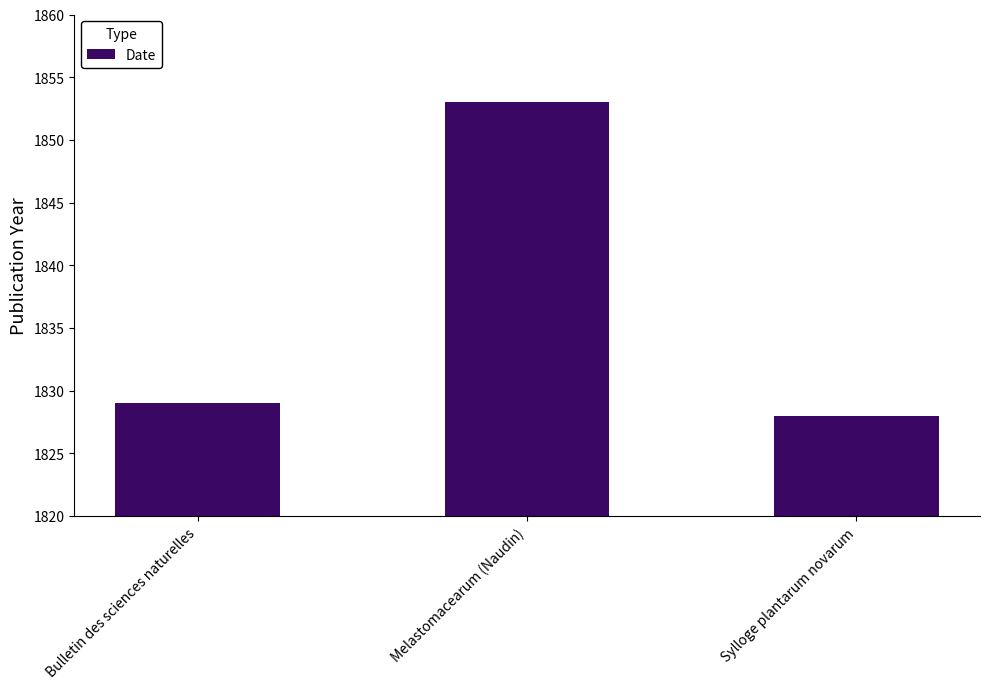

Approximately how many times larger is the value at Melastomacearum (Naudin) compared to Sylloge plantarum novarum?

1.0